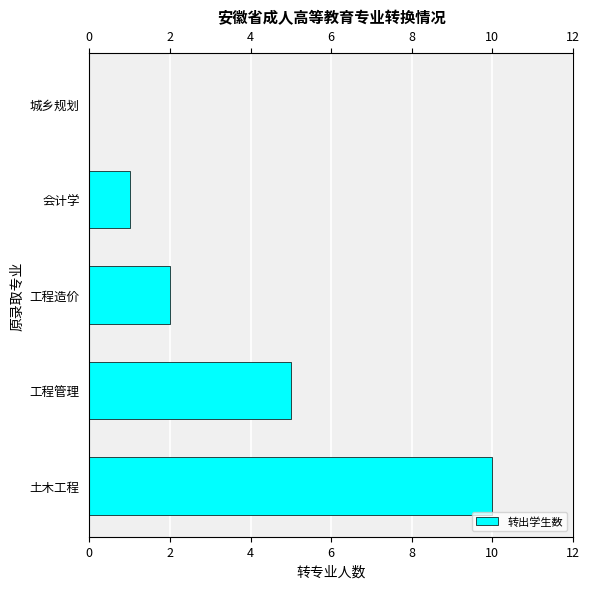

Approximately how many times larger is the value at 工程造价 compared to 工程管理?

0.4